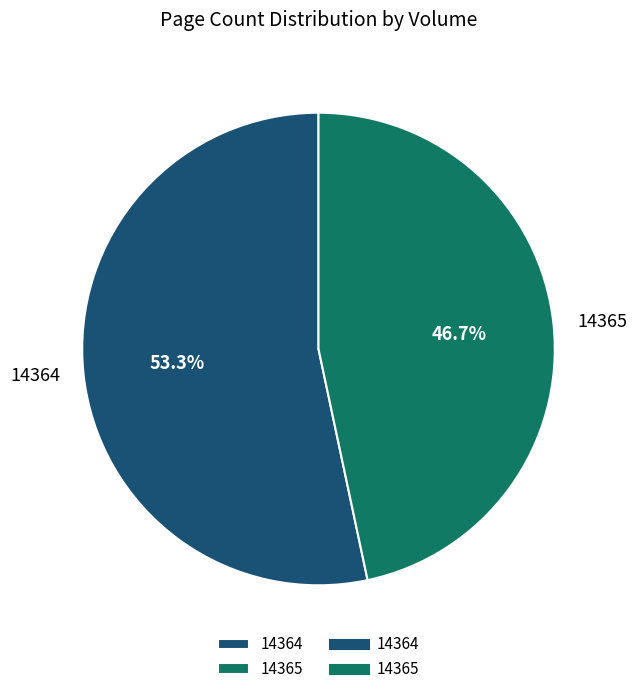

How much of the chart is everything except 14364?

46.7%